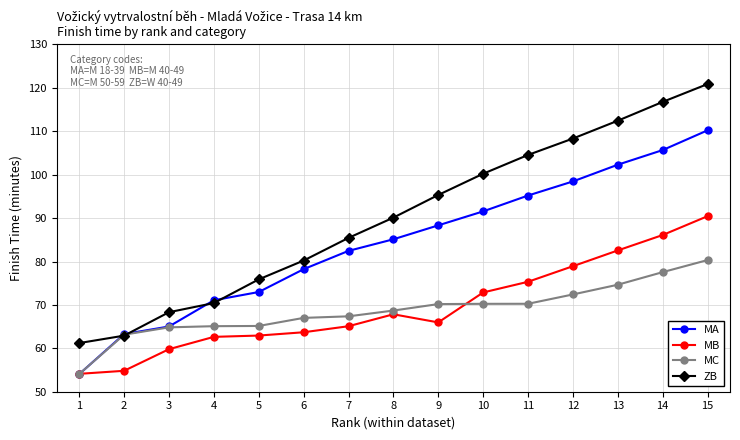

Which series ends up on top after the final intersection of MA and MB?

MA